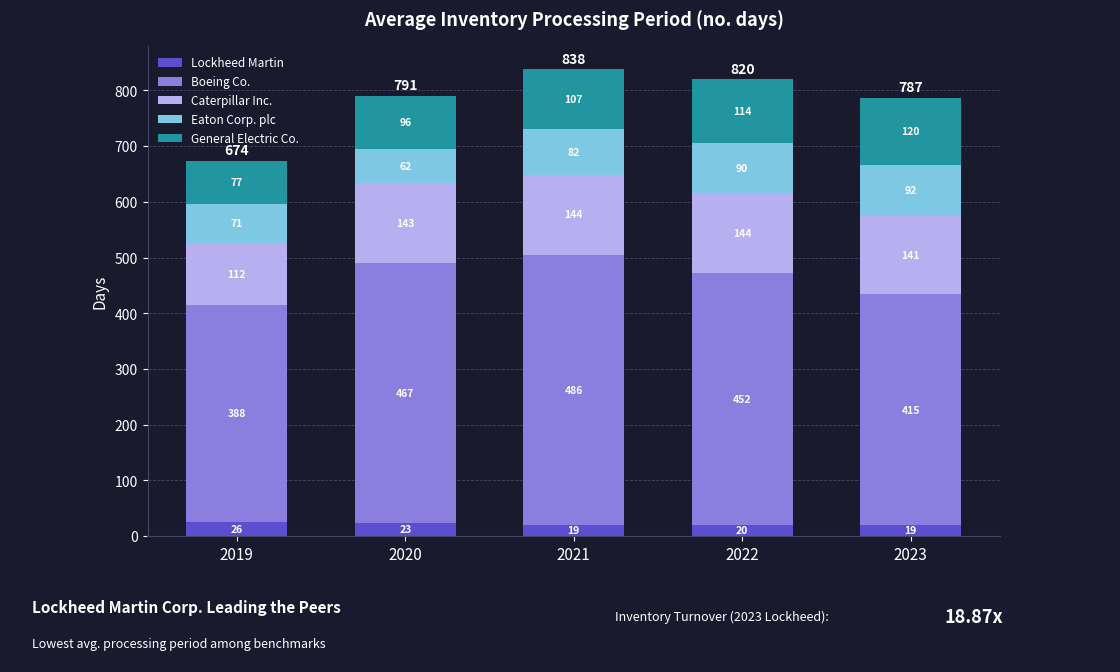

The value of Lockheed Martin at 2020 is 23. True or false?

True